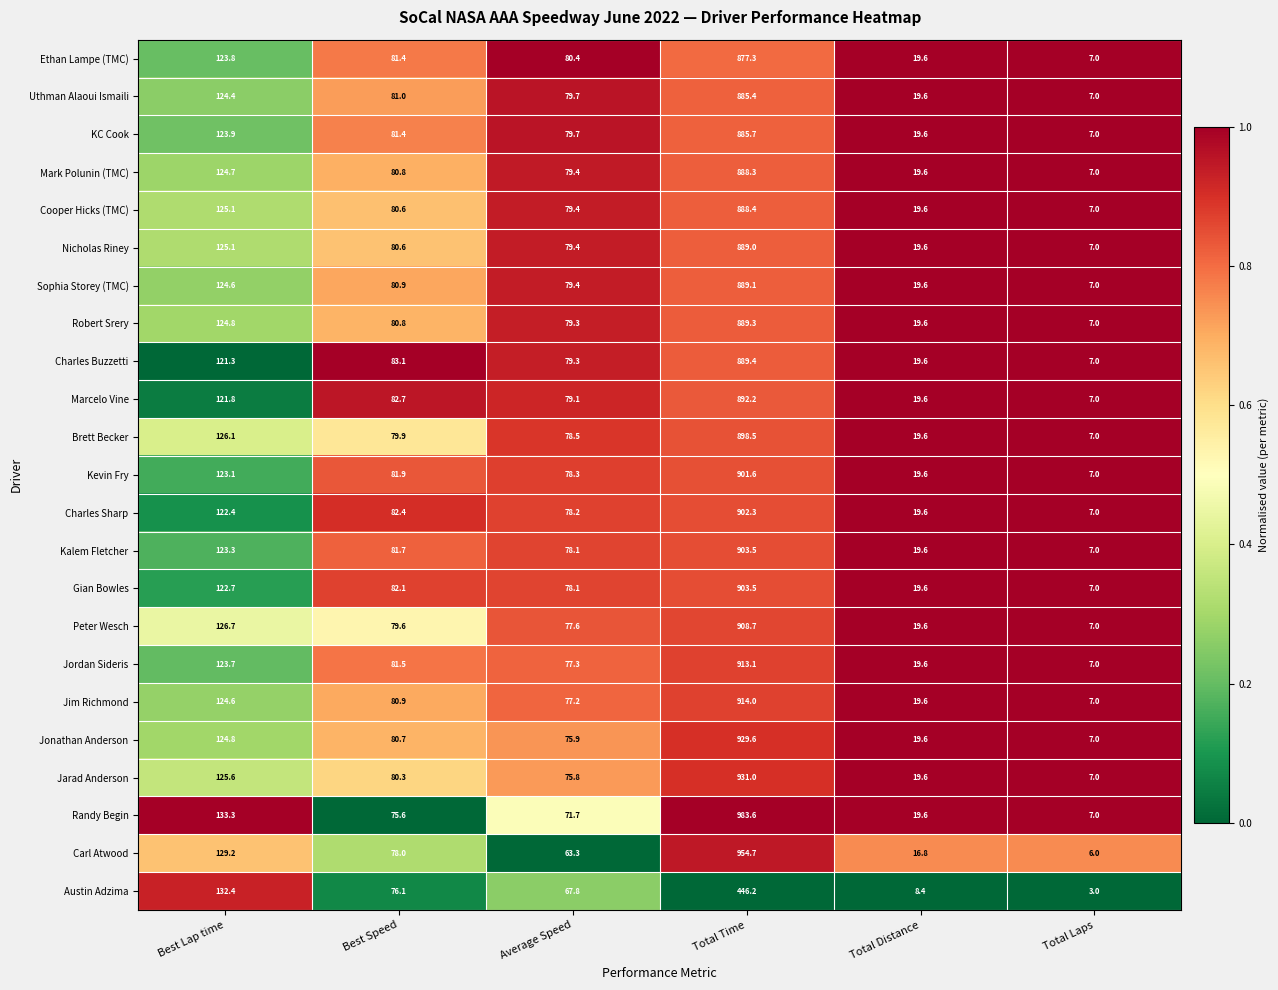

What is the difference between the Jordan Sideris values at Total Laps and Best Lap time?

116.7